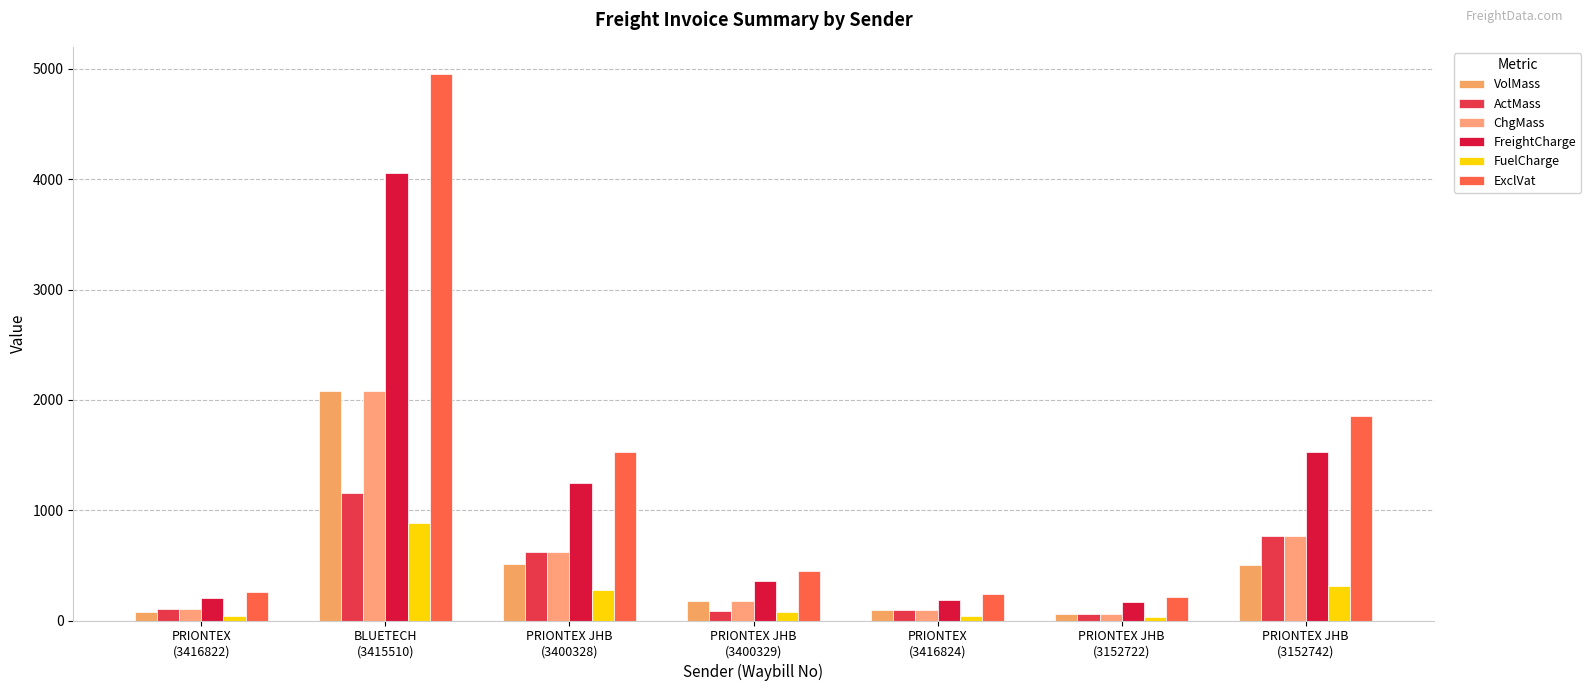

True or false: FuelCharge has a value of 887.8 at BLUETECH
(3415510).

True